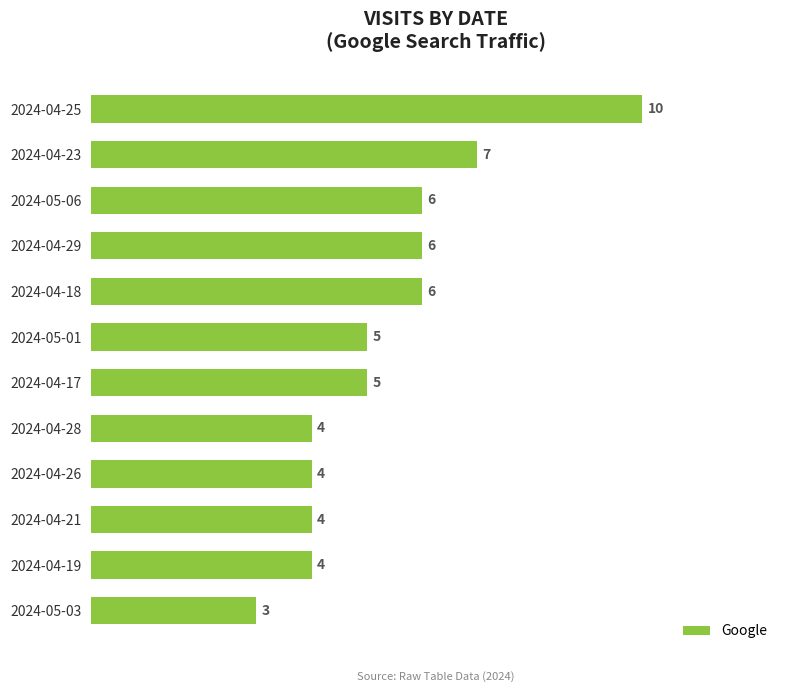

How many data points are less than 5?

5